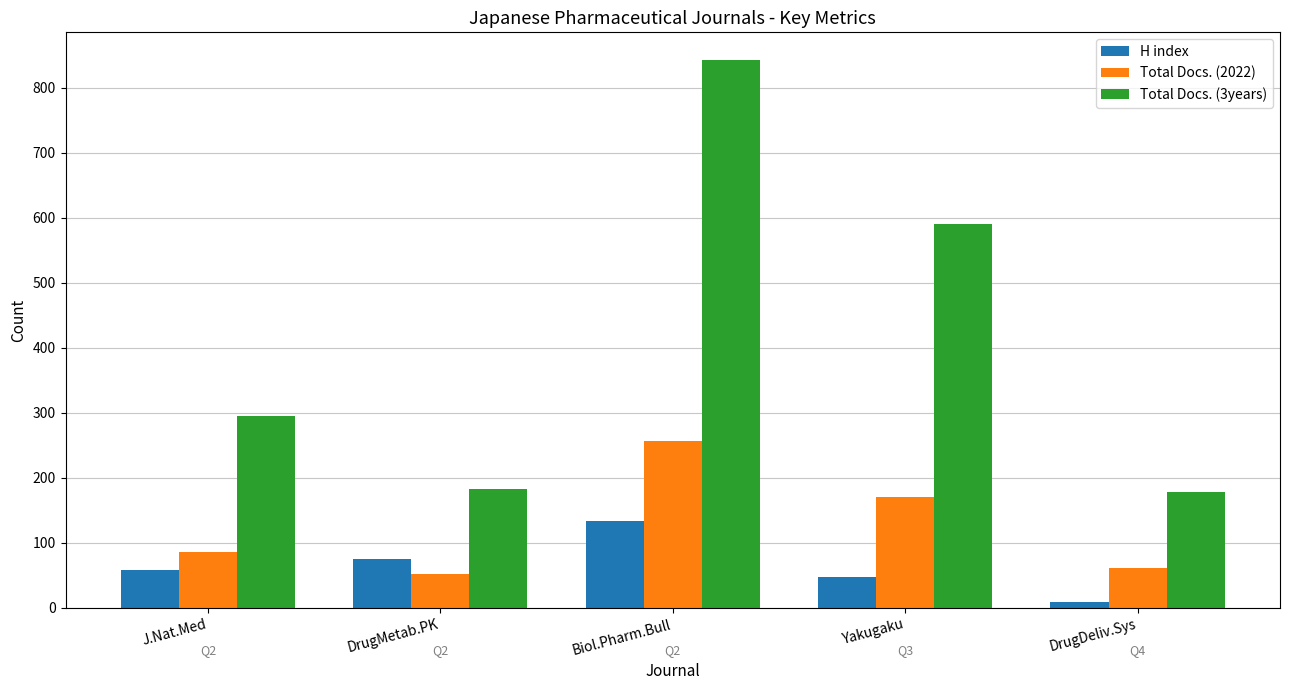

Which series has the largest range (max minus min)?

Total Docs. (3years)